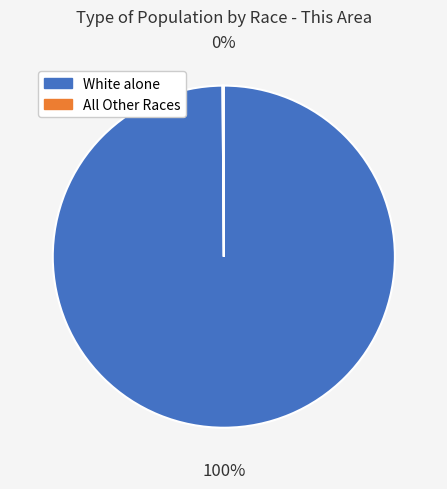

Is there any slice that represents more than half of the pie?

Yes